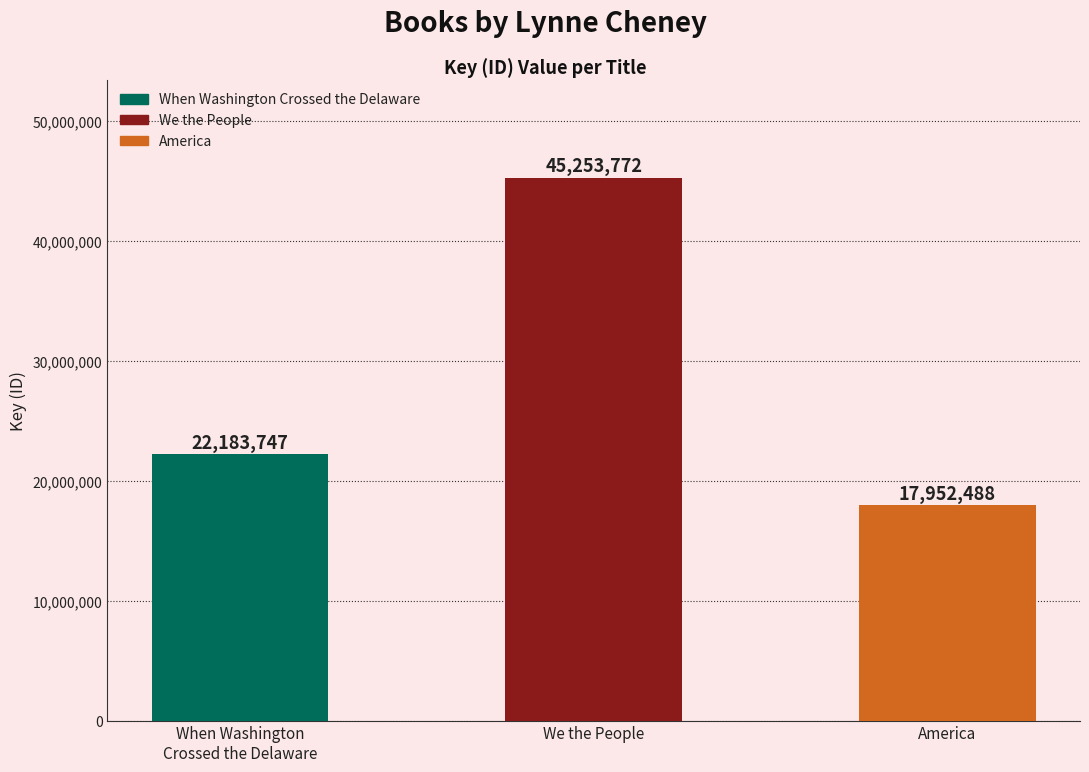

Reading right to left, what are all the values shown in this chart?

America=17952488	We the People=45253772	When Washington
Crossed the Delaware=22183747